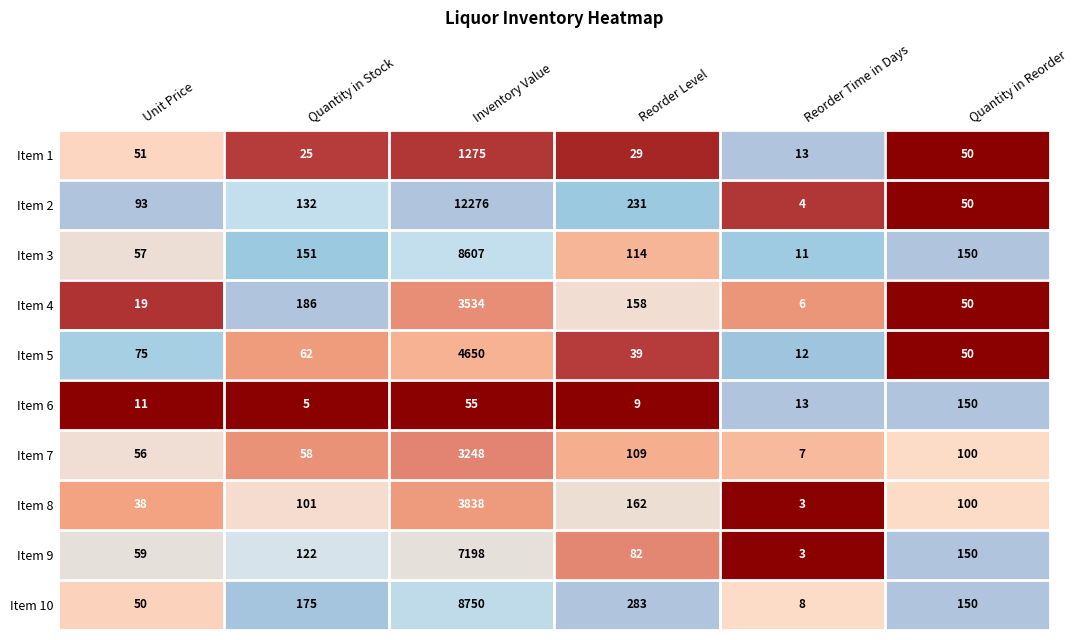

At which category is the sum across all series the highest?

Inventory Value